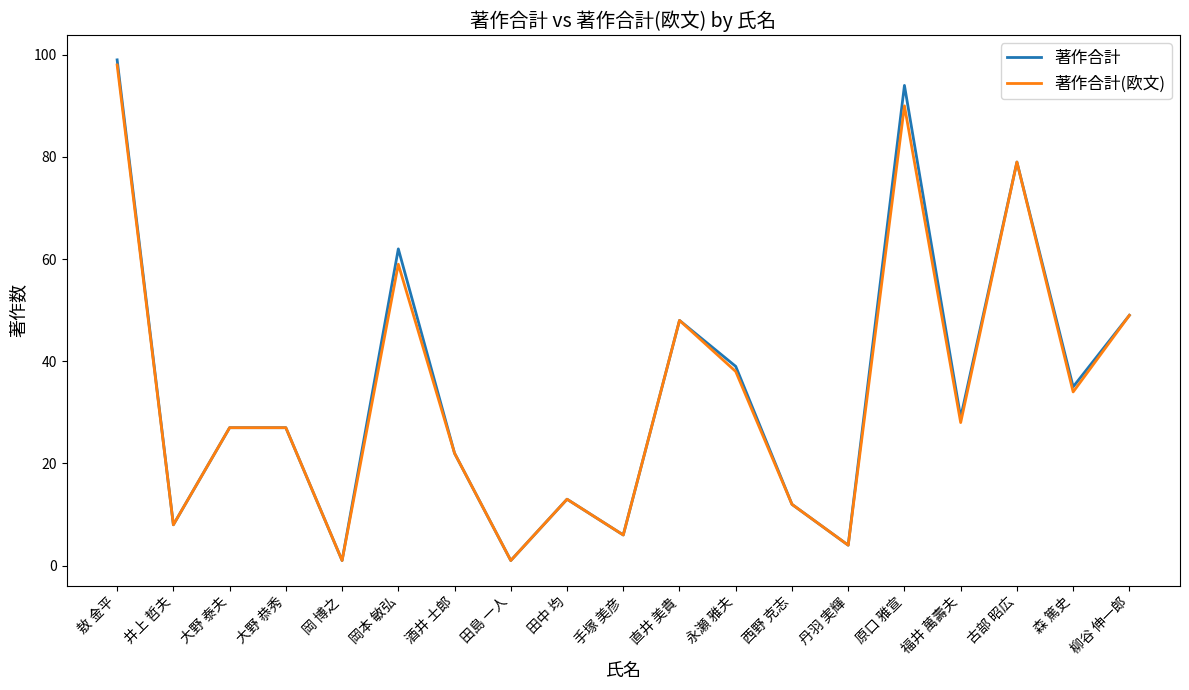

List the series in order of their peak value, highest first.

著作合計, 著作合計(欧文)